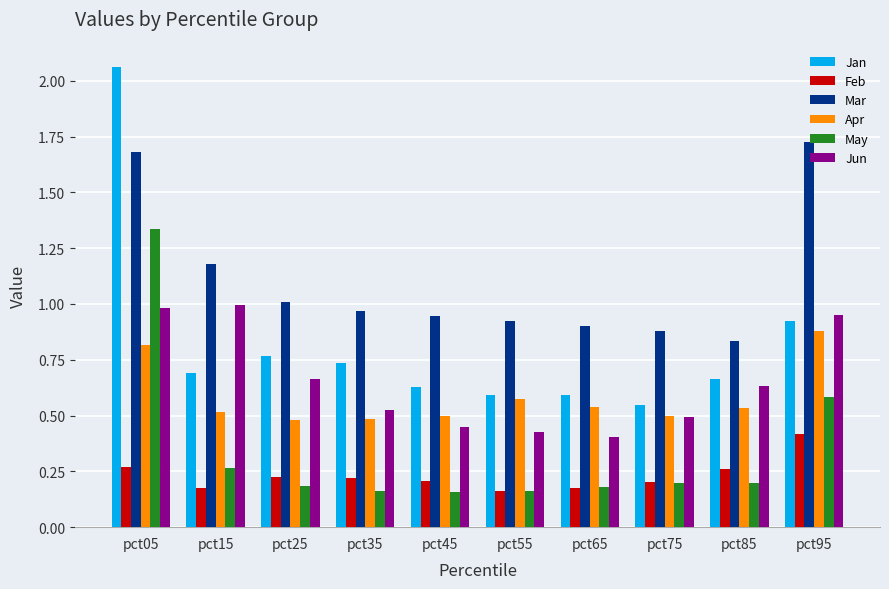

How many categories are shown in the chart?

10